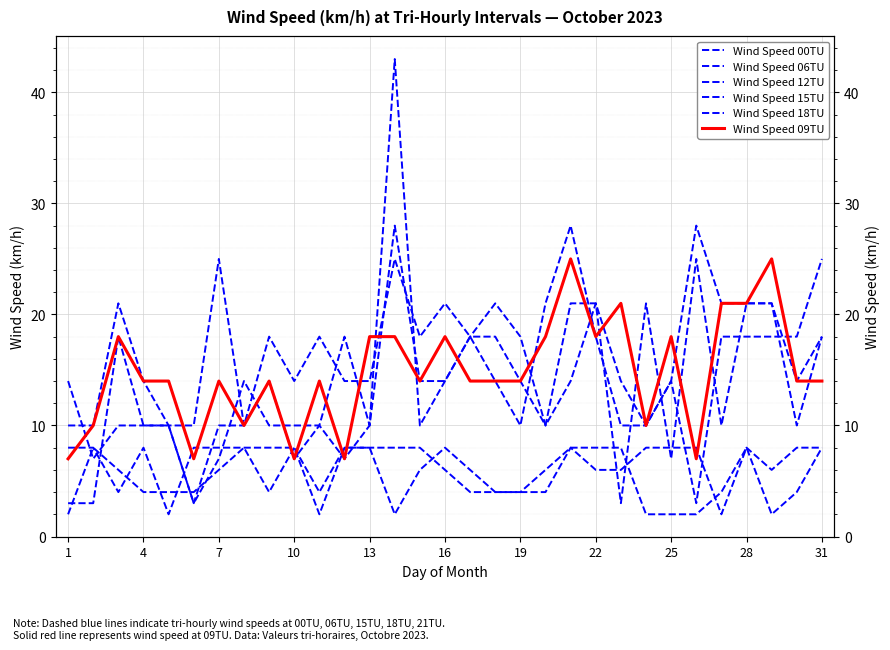

What is the sum of all Wind Speed 00TU values?

442